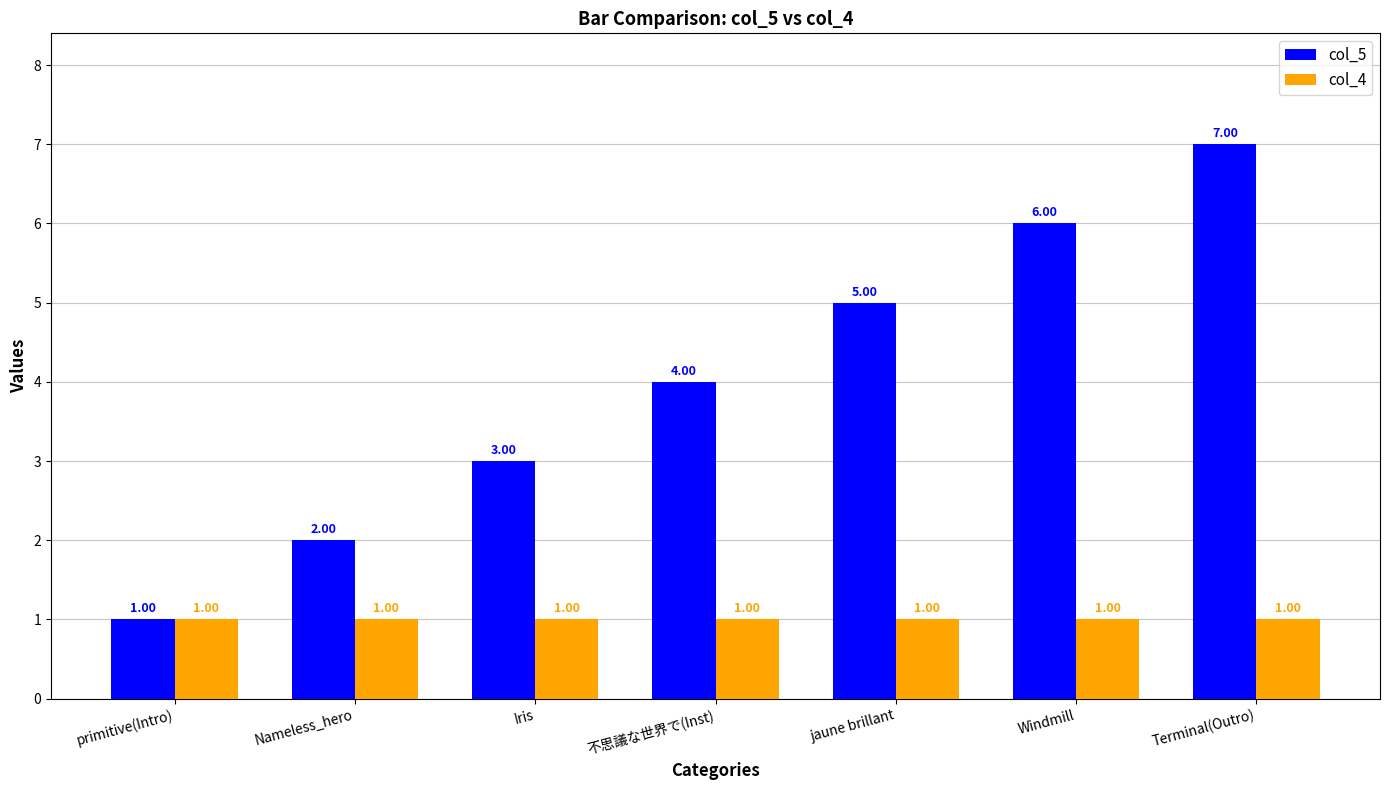

What is the maximum value shown in the chart?

7